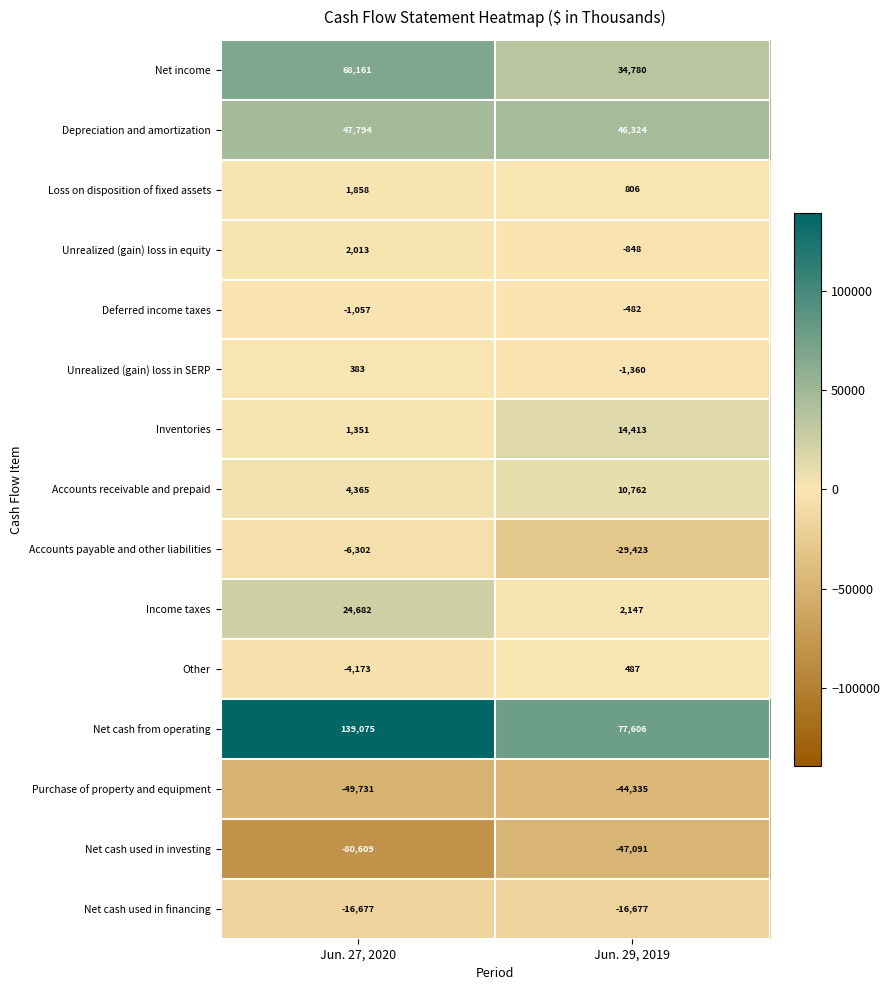

What is the difference between the highest and lowest values at Jun. 29, 2019?

124697